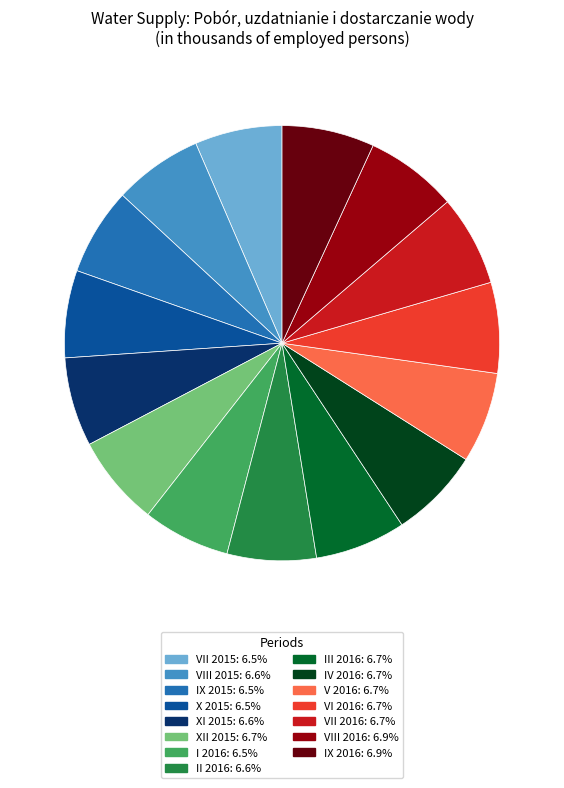

Is IX 2016 the majority of the pie?

No